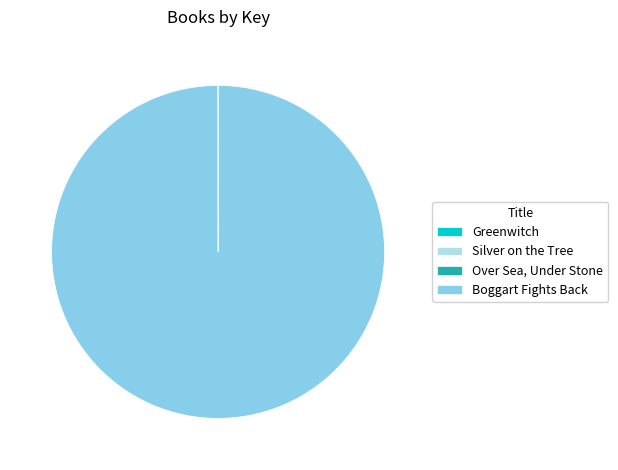

What is the largest slice in the pie chart?

Boggart Fights Back